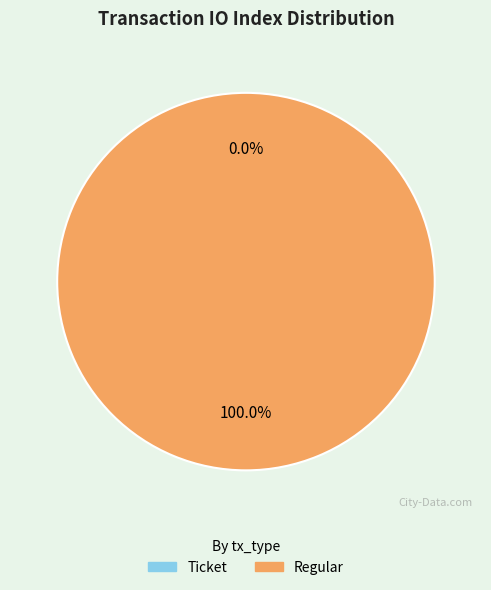

Is Regular the majority of the pie?

Yes